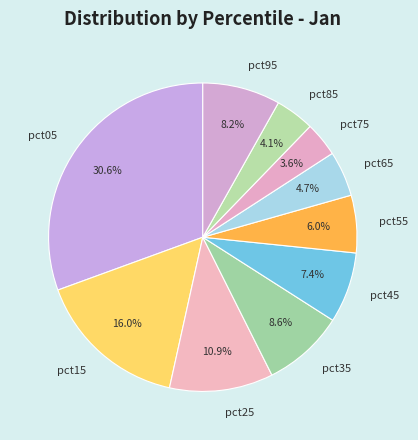

Do pct05 and pct25 together represent more than half of the pie?

No